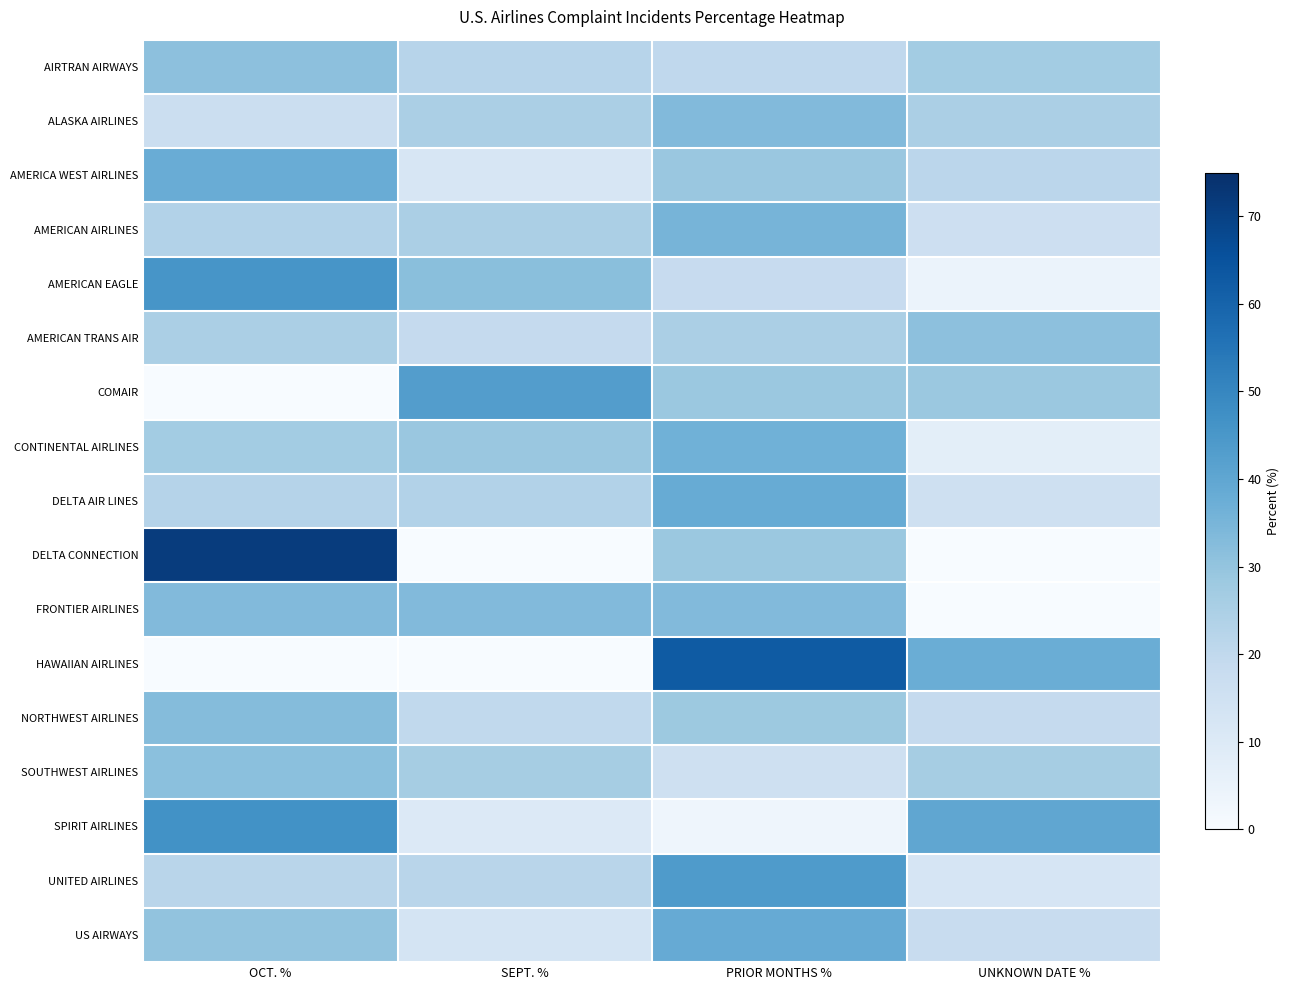

Which series has the largest range (max minus min)?

DELTA CONNECTION